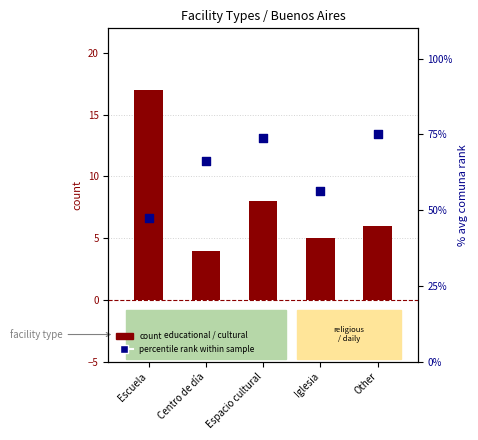

What are all the series names shown in the legend?

count, percentile rank within sample